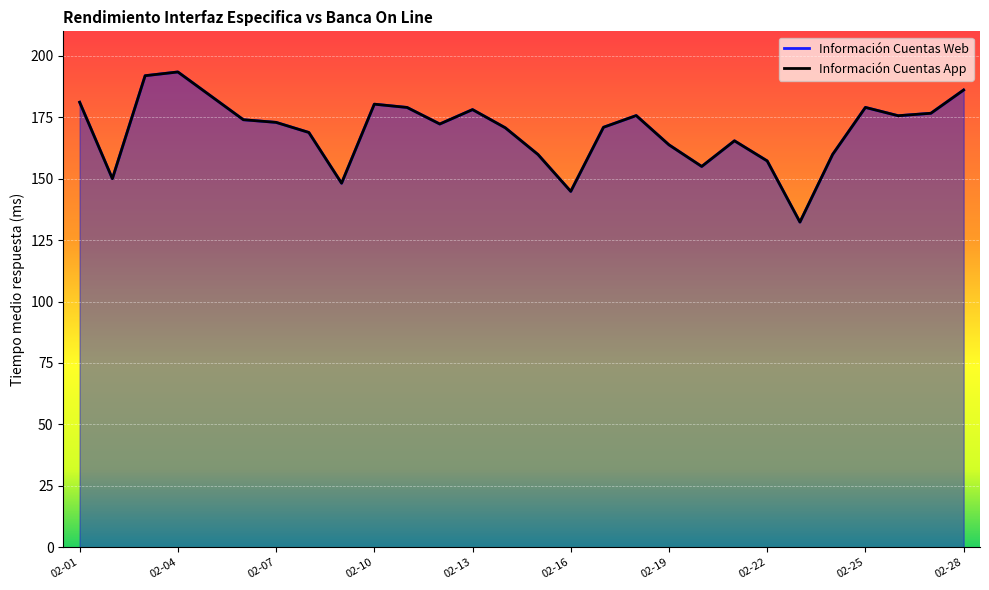

True or false: Información Cuentas Web and Información Cuentas App intersect in this chart.

False